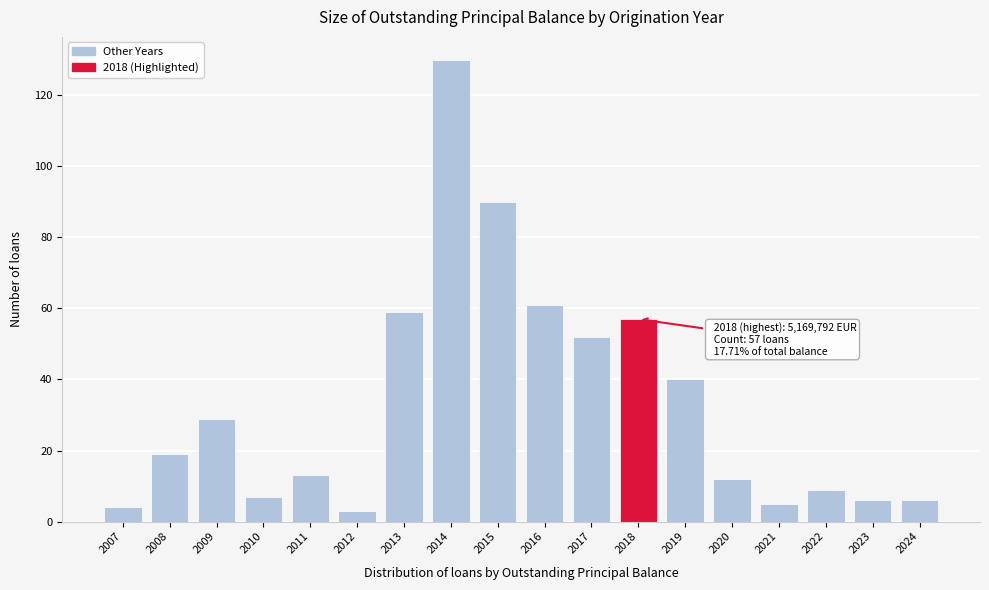

Reading right to left, list all the values displayed in this chart.

2024=6	2023=6	2022=9	2021=5	2020=12	2019=40	2018=57	2017=52	2016=61	2015=90	2014=130	2013=59	2012=3	2011=13	2010=7	2009=29	2008=19	2007=4